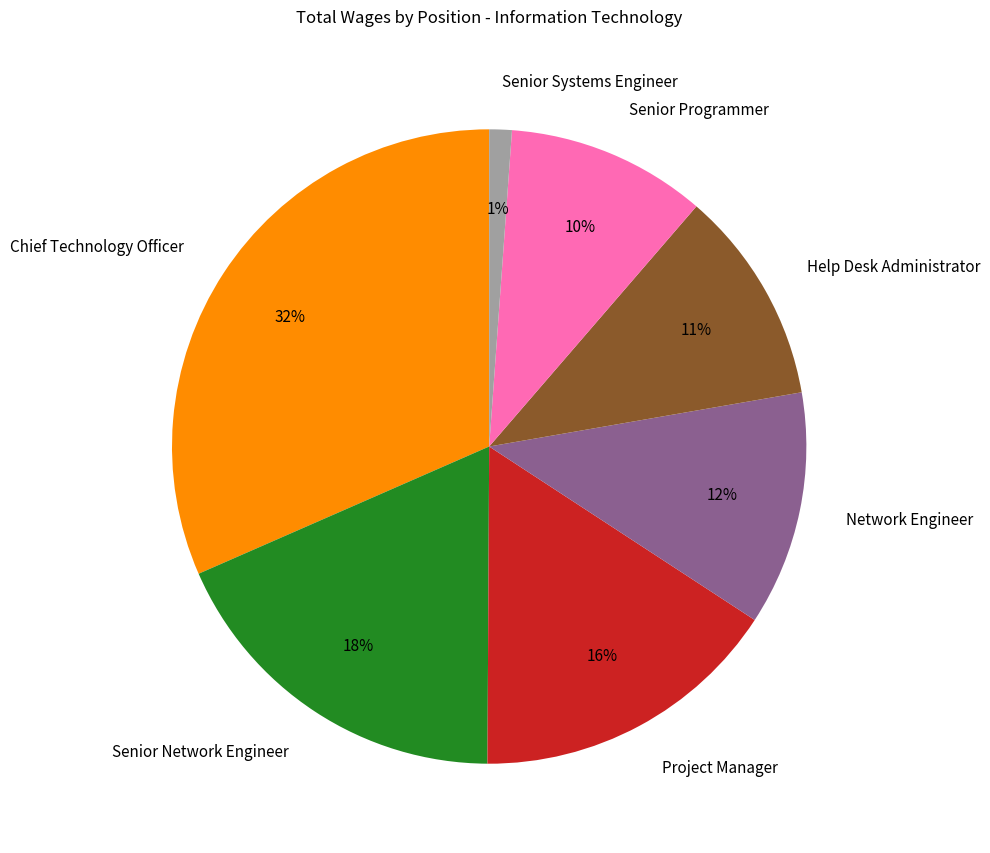

Between Project Manager and Senior Network Engineer, which is larger?

Senior Network Engineer